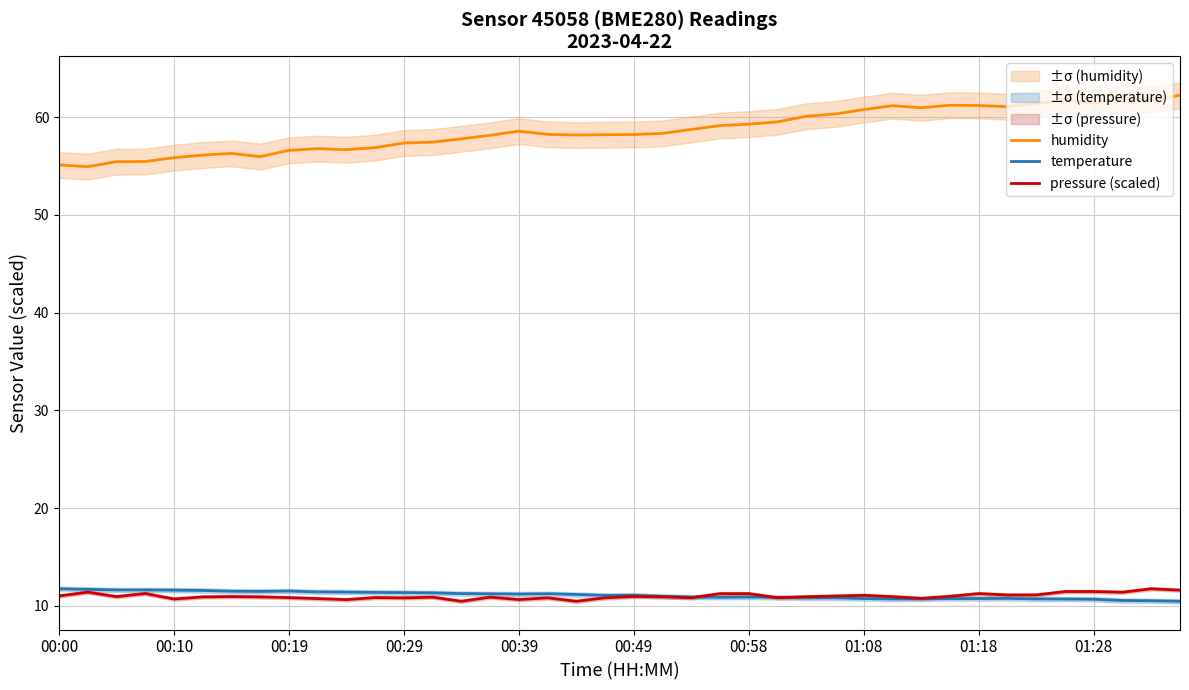

What is the lowest value of the pressure (scaled) series?

10.5